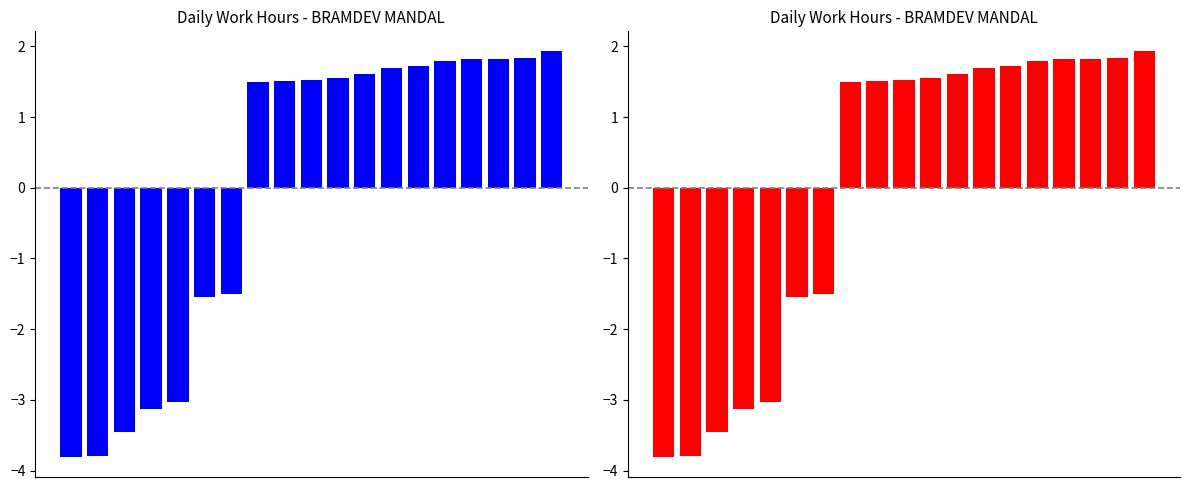

List the labels in order of value, smallest first.

0, 1, 2, 3, 4, 5, 6, 7, 8, 9, 10, 11, 12, 13, 14, 15, 16, 17, 18